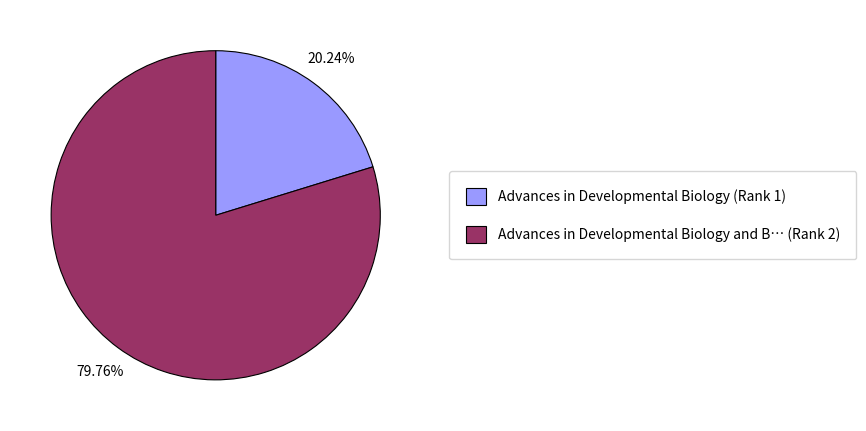

To the nearest percent, what is the average slice percentage?

50%